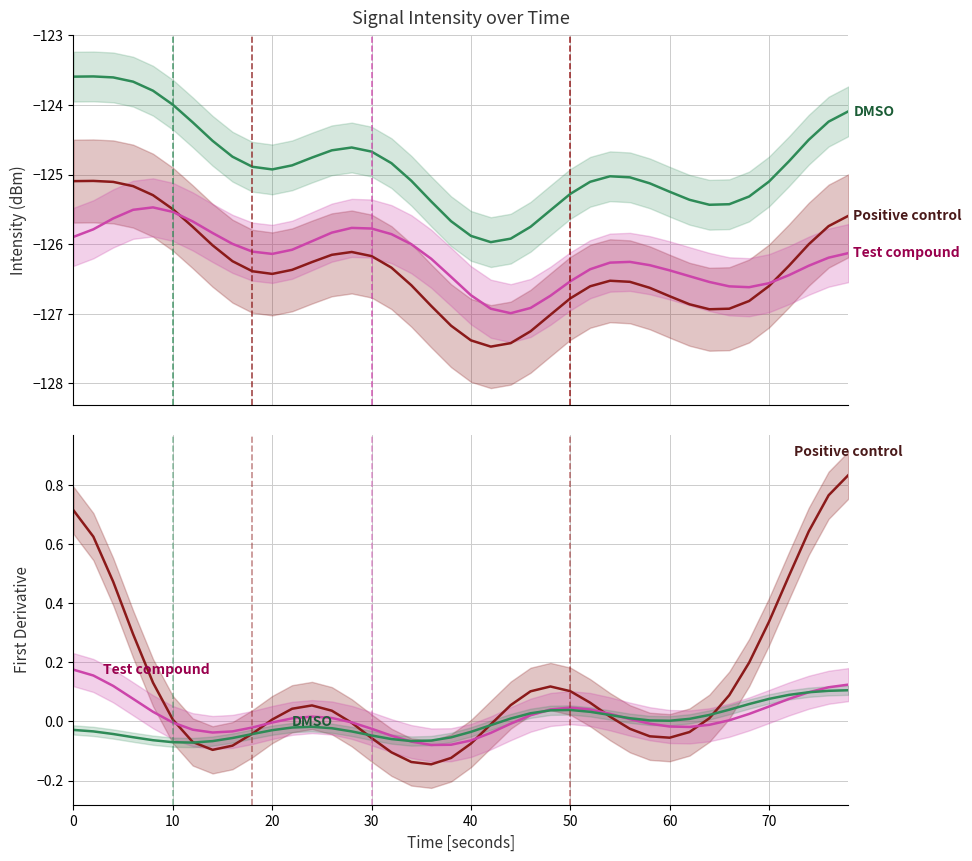

Is it true that Positive control equals 0.9 at 10?

False